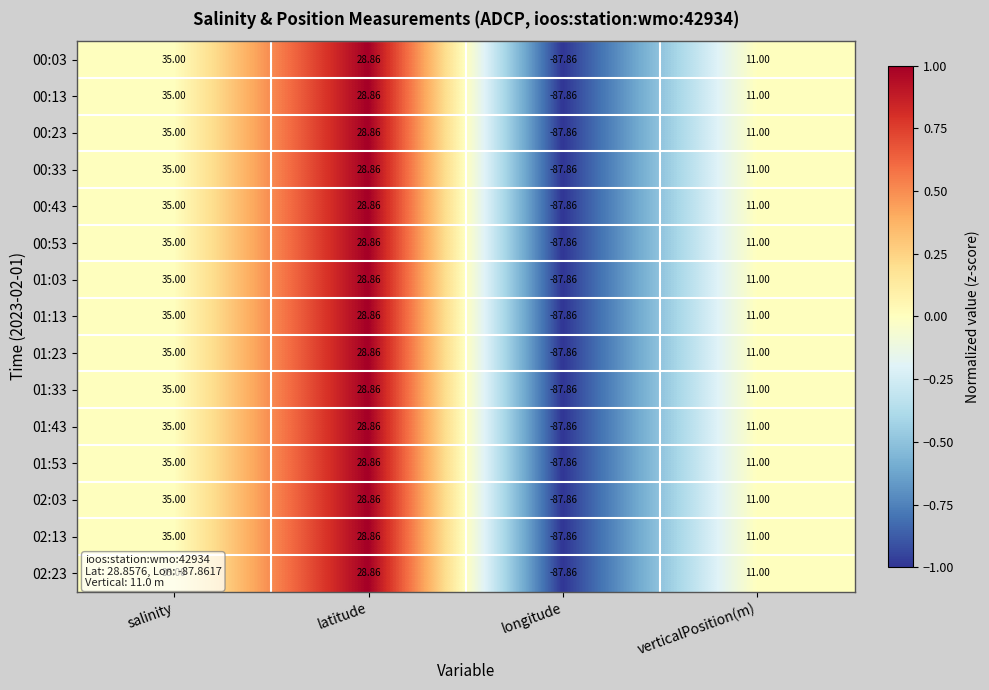

At which category is the sum across all series the highest?

salinity